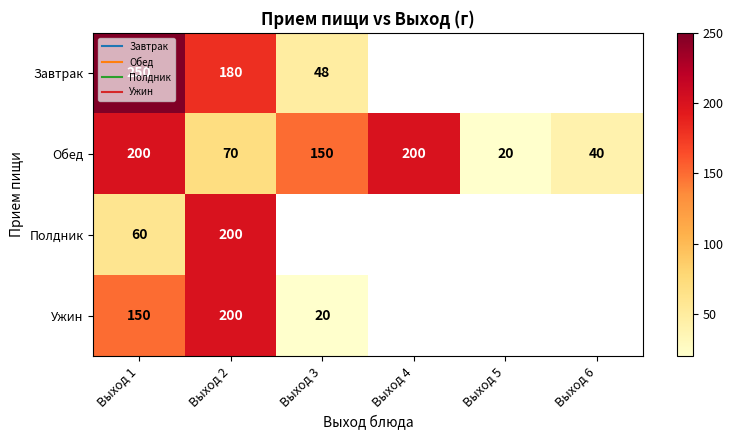

At which label is Полдник closest to 130?

Выход 1